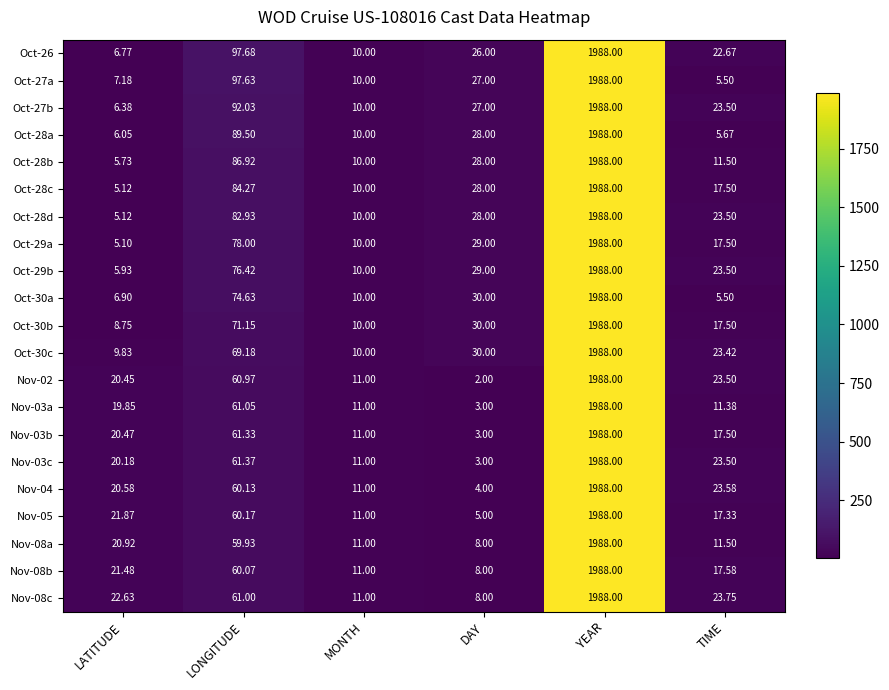

At which label does Nov-04 reach its minimum?

DAY